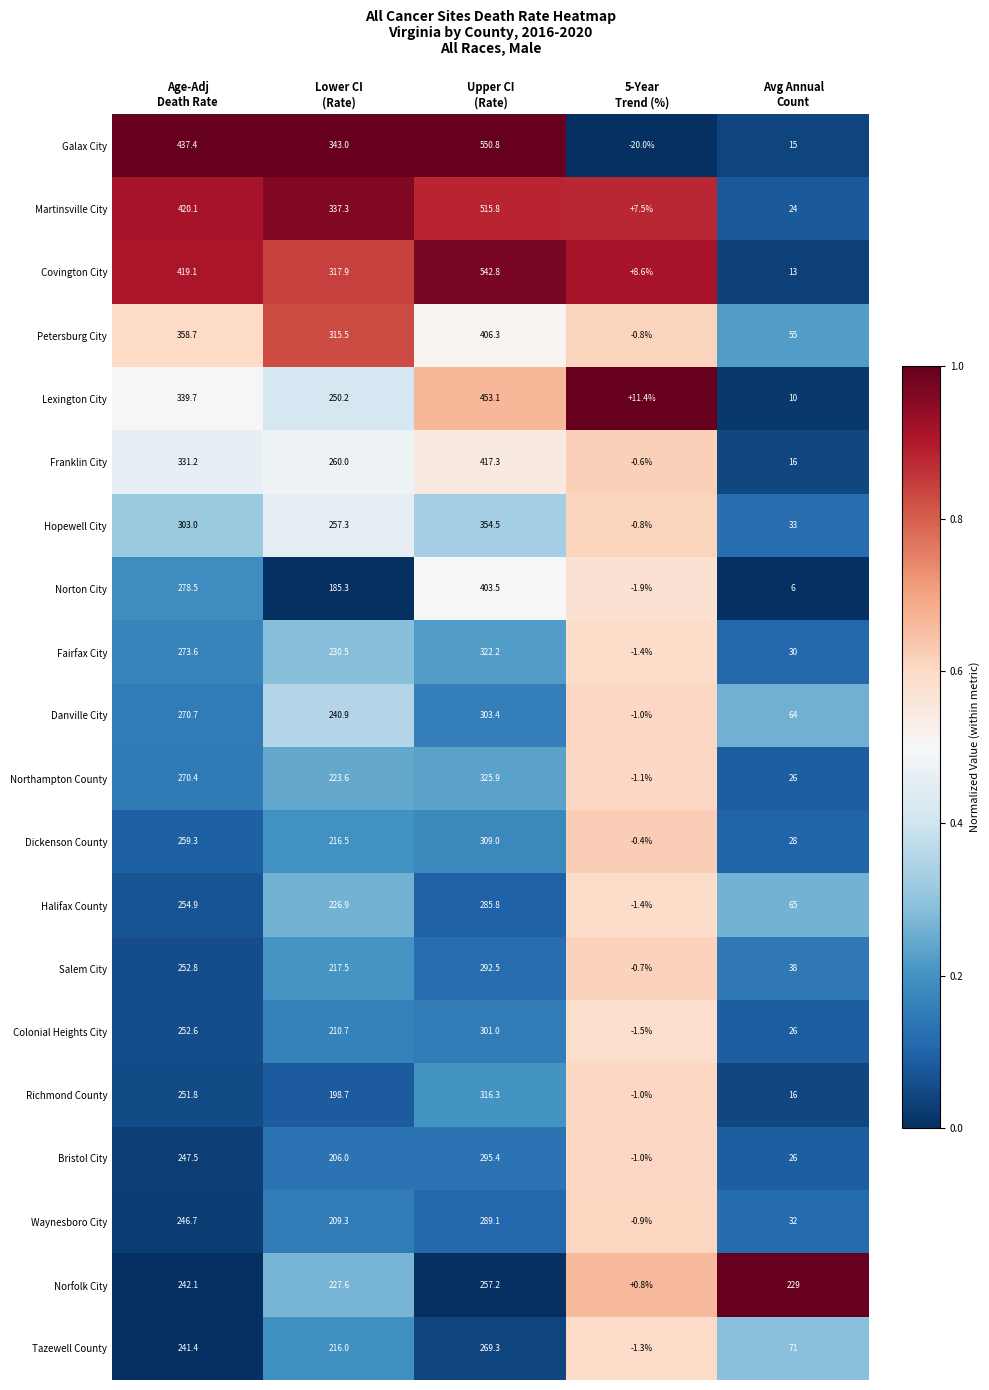

At how many categories does at least one series exceed 284?

3